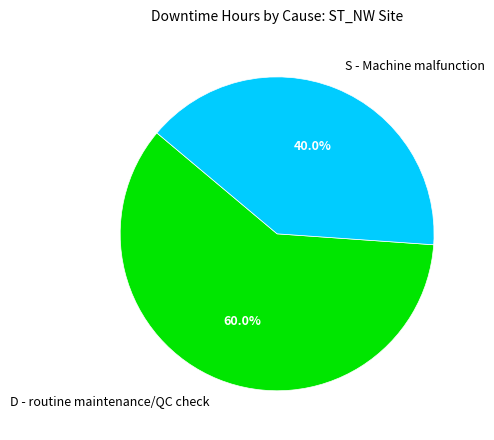

The S - Machine malfunction slice represents 30% of the pie. True or false?

False